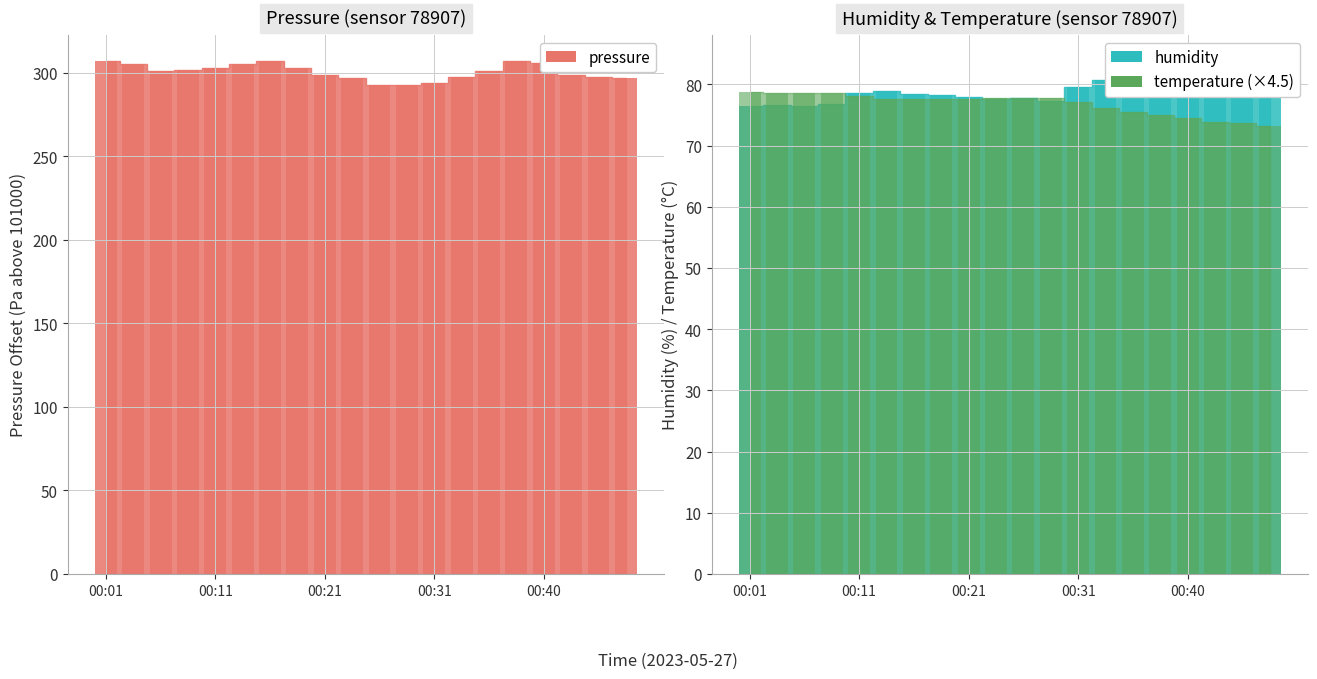

The pressure series shows 180.7 at 00:33. True or false?

False